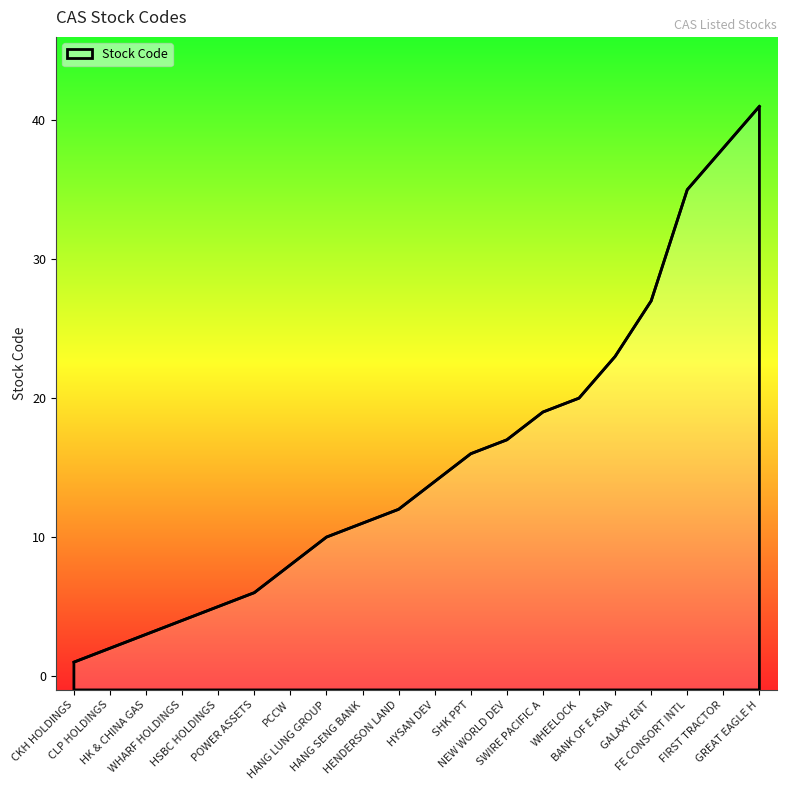

Reading left to right, extract all data points from this chart.

1	2	3	4	5	6	8	10	11	12	14	16	17	19	20	23	27	35	38	41